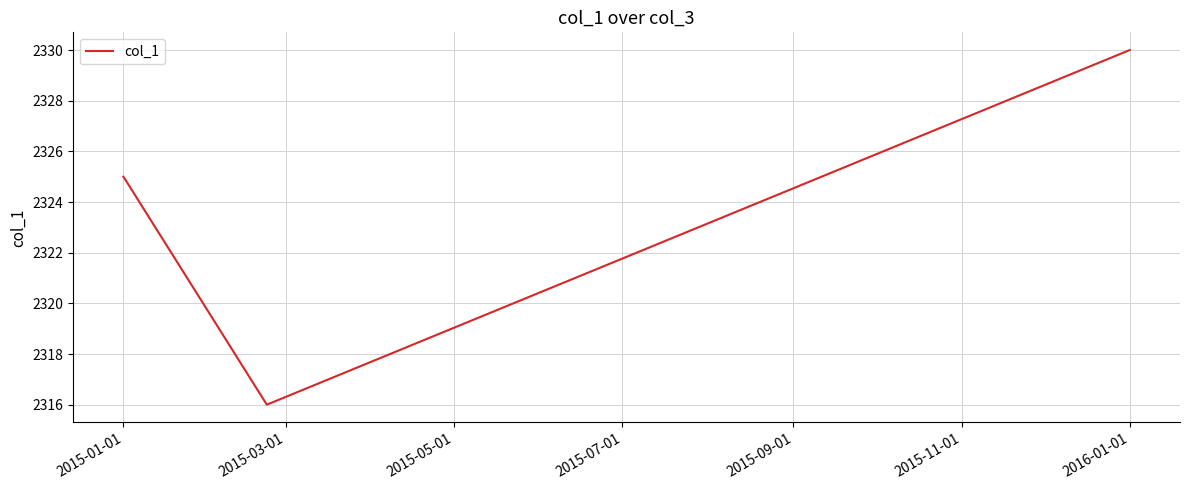

What is the average value?

2324